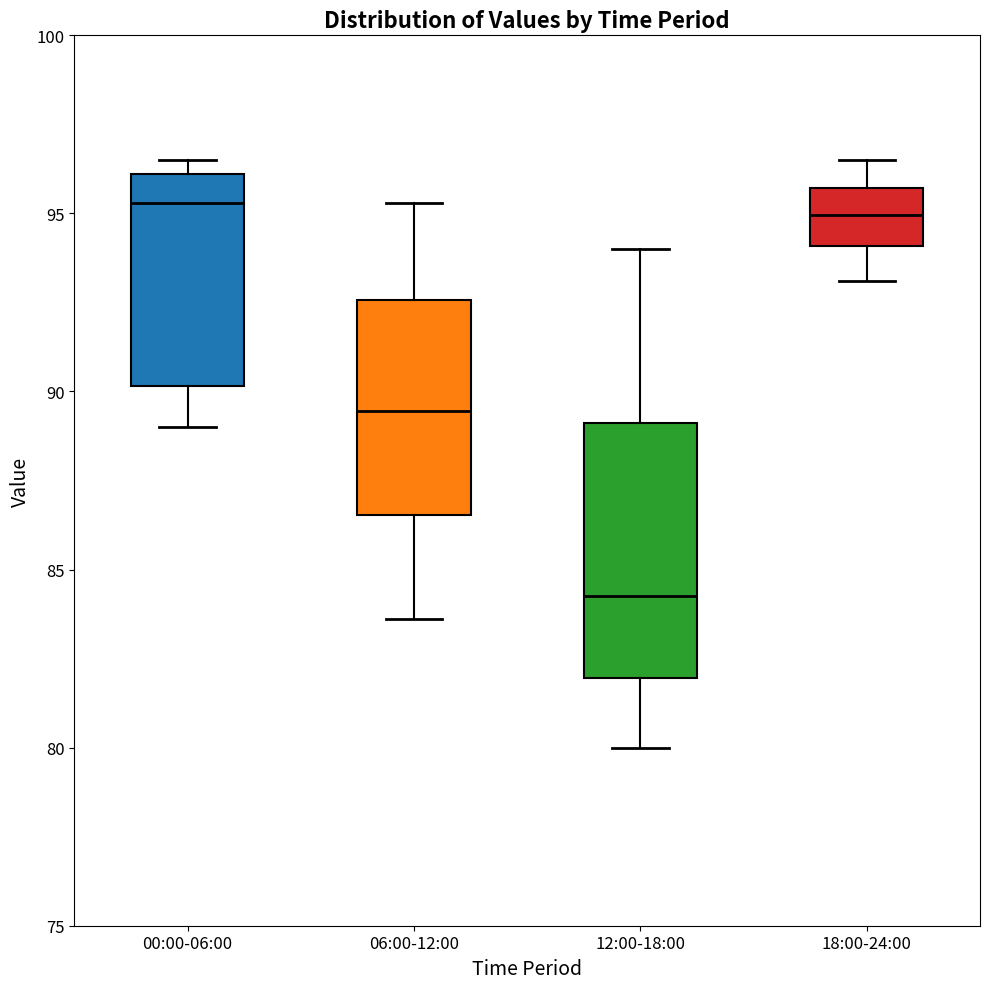

Reading left to right, transcribe this box plot: for each box, give where its median line is, the range the box spans, and where its two whiskers end, as read against the y-axis. The values are not printed on the chart, so give them approximately, as read against the axis.

00:00-06:00: median 95.5, box 90.0 to 96.0, whiskers 89.0 to 96.5
06:00-12:00: median 89.5, box 86.5 to 92.5, whiskers 83.5 to 95.5
12:00-18:00: median 84.5, box 82.0 to 89.0, whiskers 80.0 to 94.0
18:00-24:00: median 95.0, box 94.0 to 95.5, whiskers 93.0 to 96.5